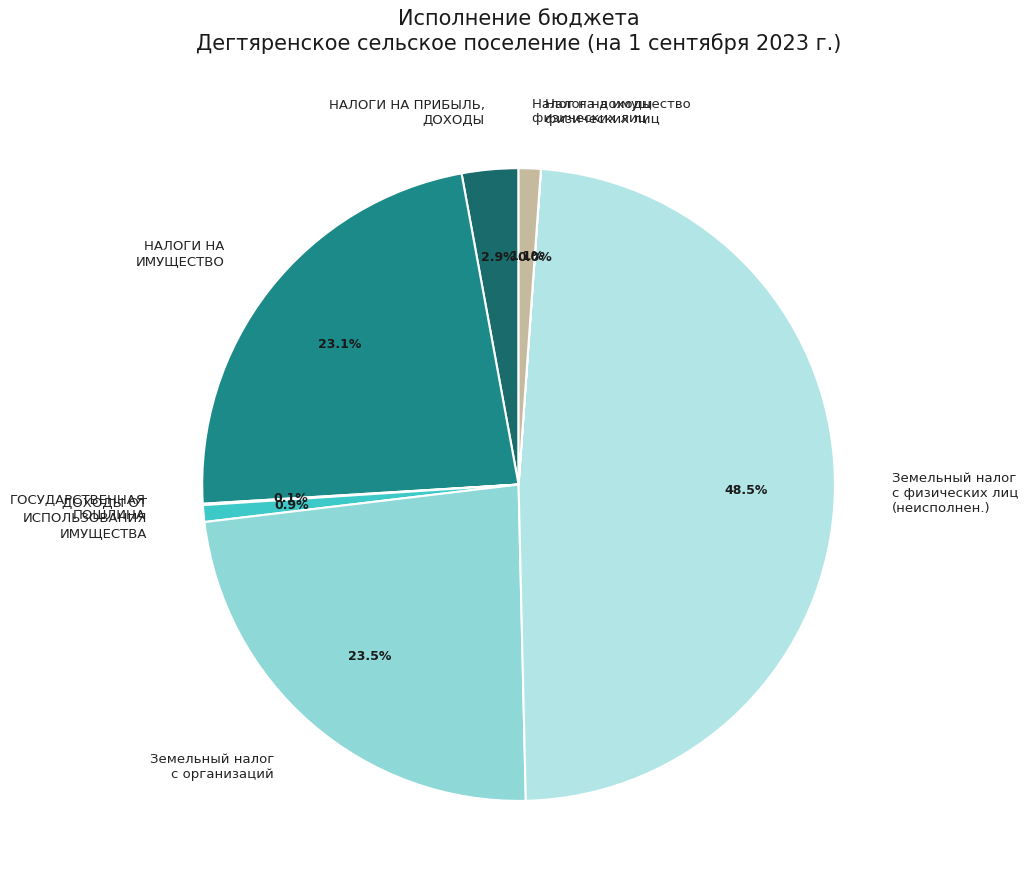

Does НАЛОГИ НА ПРИБЫЛЬ, ДОХОДЫ represent more than half of the total?

No